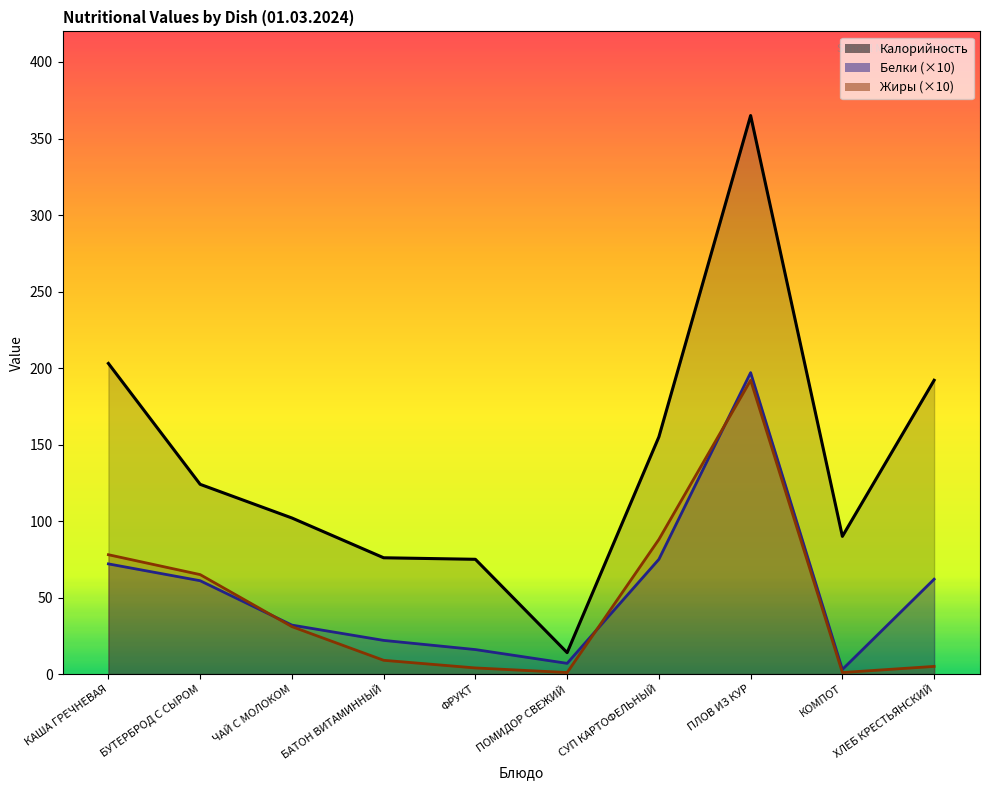

How many data points does each series have?

10